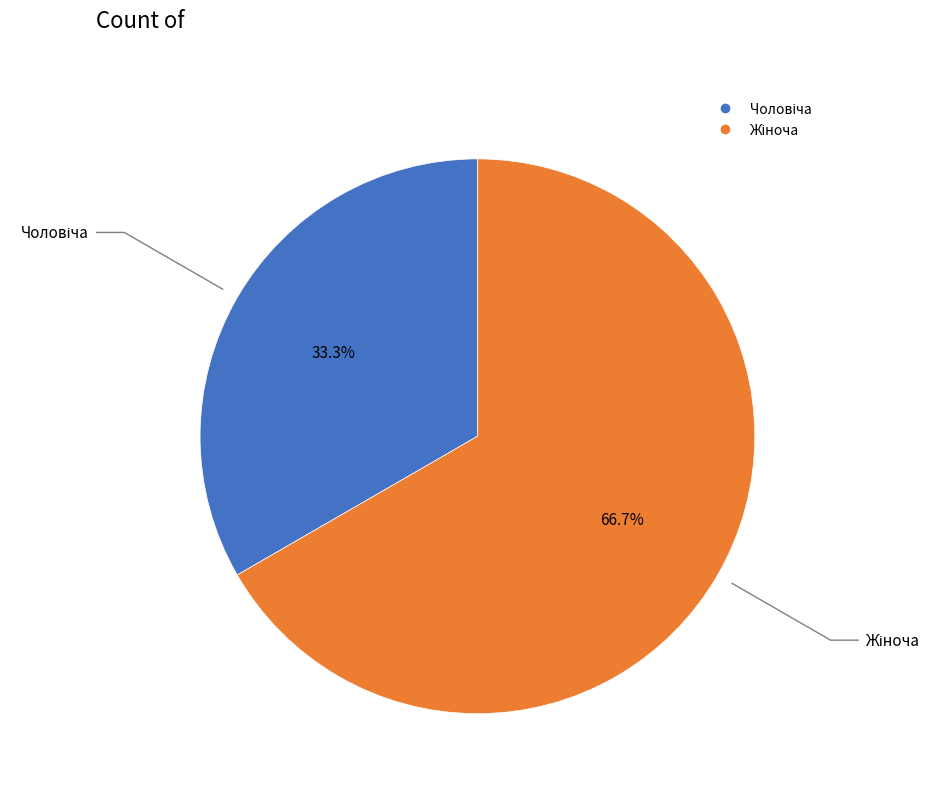

Does any single category account for the majority?

Yes